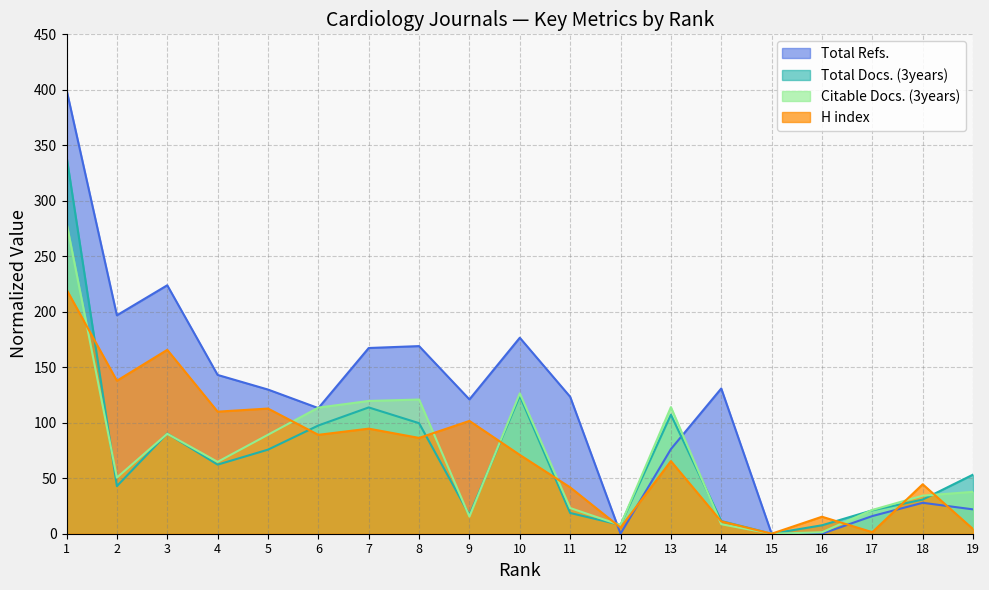

Which series has the widest spread of values?

Total Refs.